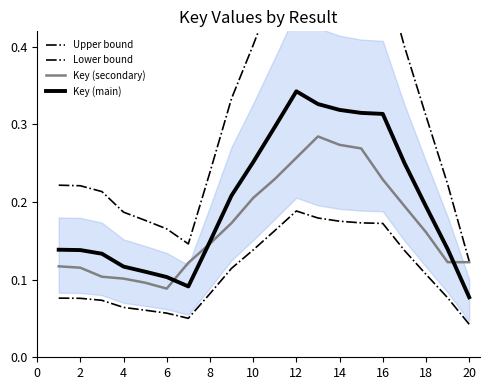

Rank the series at 12 from lowest to highest value.

Lower bound, Key (secondary), Key (main), Upper bound